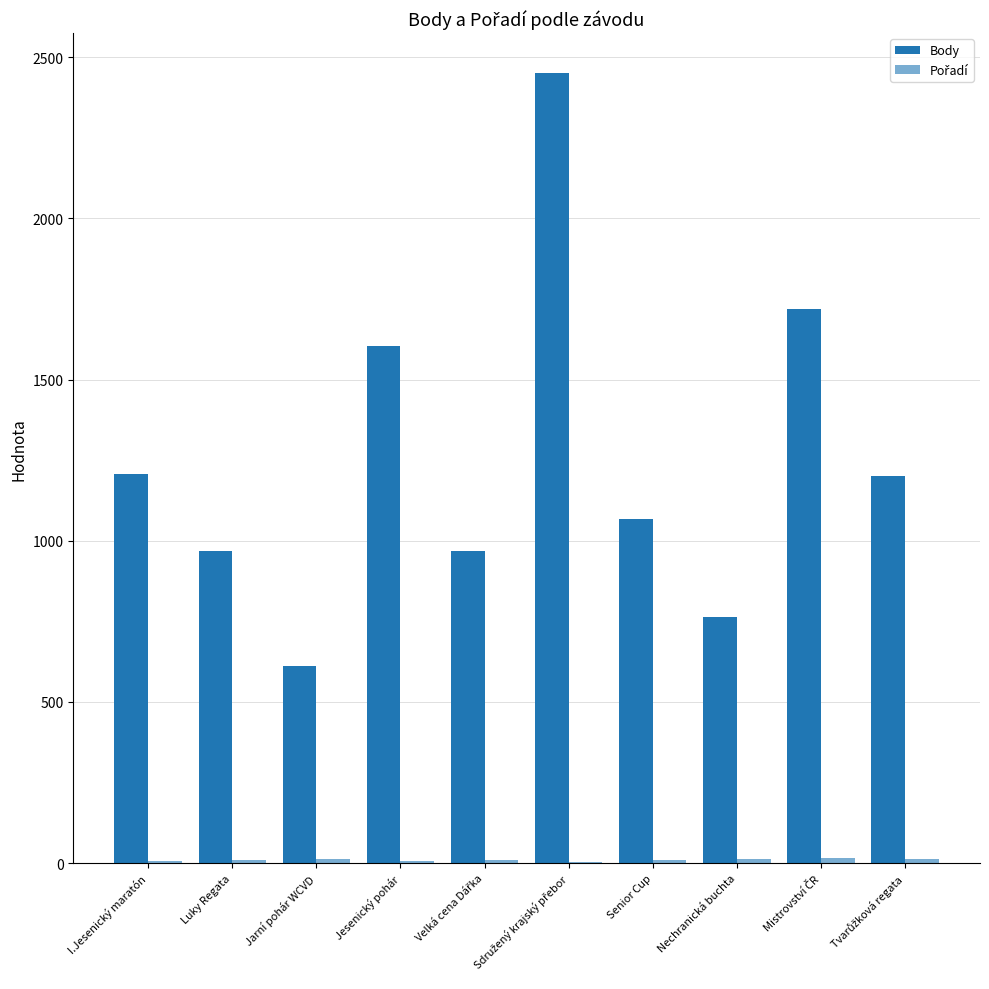

How many groups of bars are there?

10